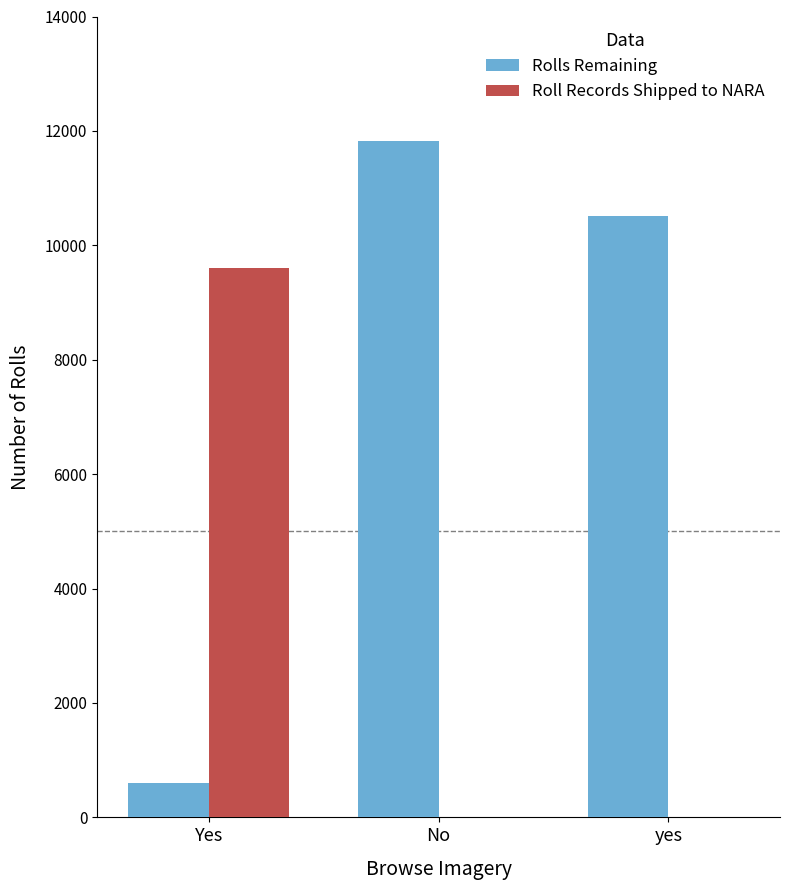

Which series has the largest total across all categories?

Rolls Remaining